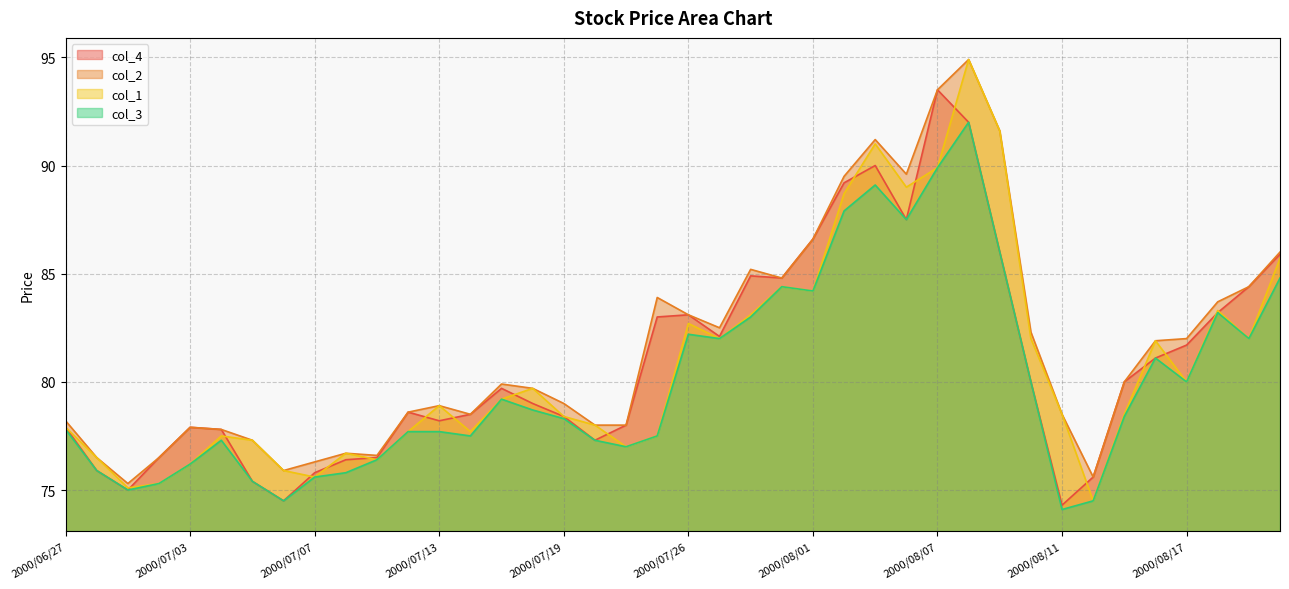

At which label is col_1 closest to 84?

2000/08/01